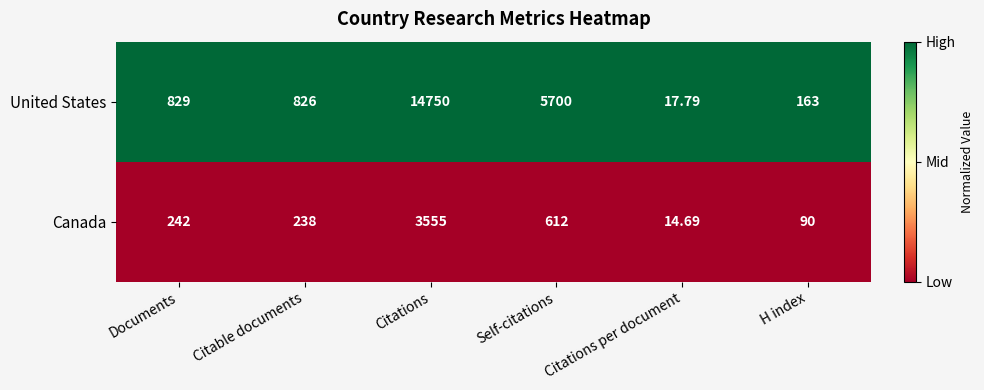

How many distinct data groups are displayed?

2